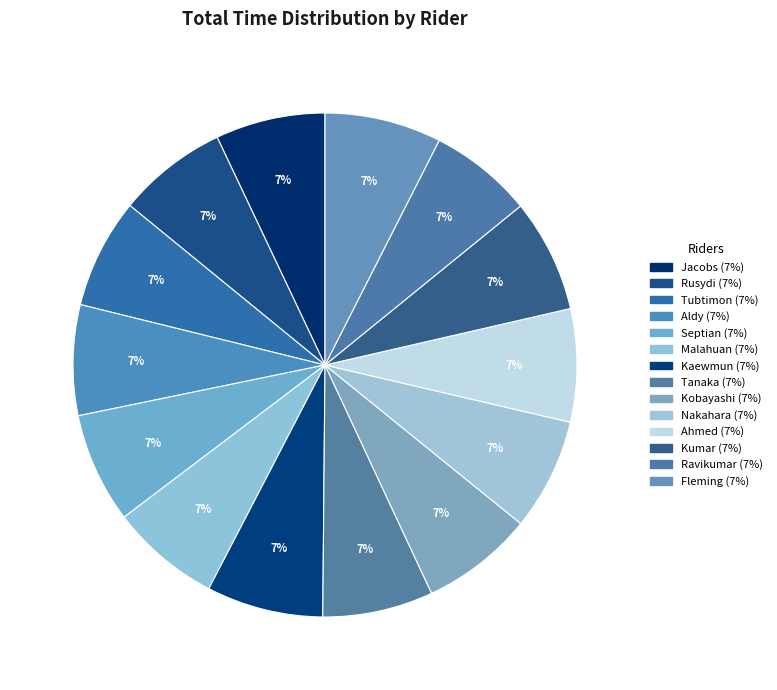

Count the number of slices in the pie.

14